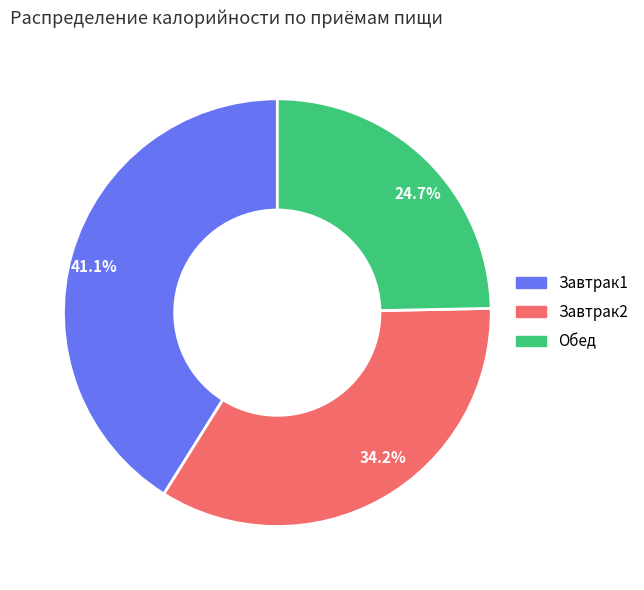

What is the smallest slice in the pie chart?

24.7%